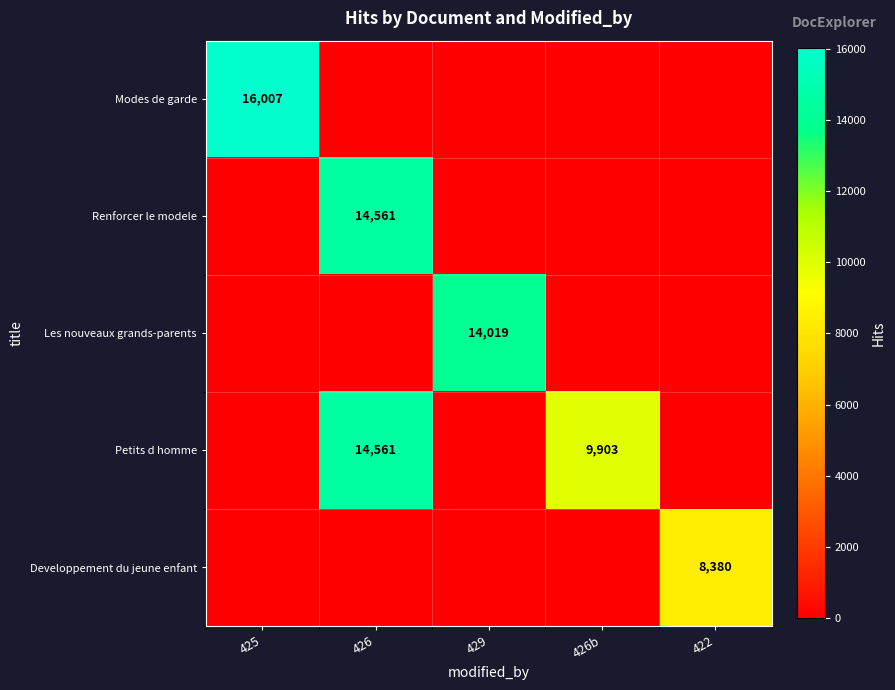

Is it true that Modes de garde equals 6221 at 425?

False